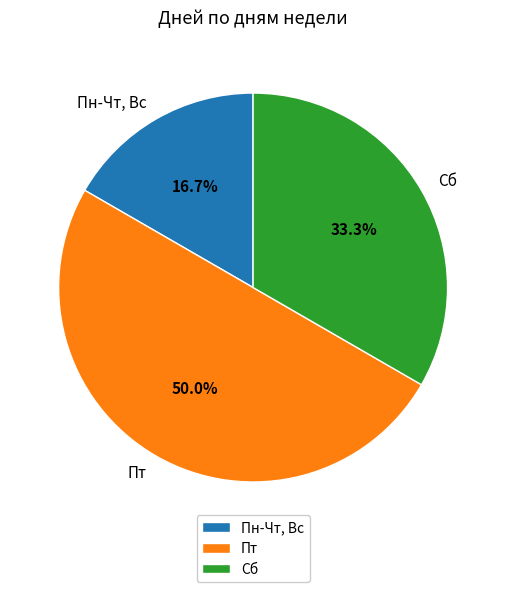

Is Пн-Чт, Вс the majority of the pie?

No